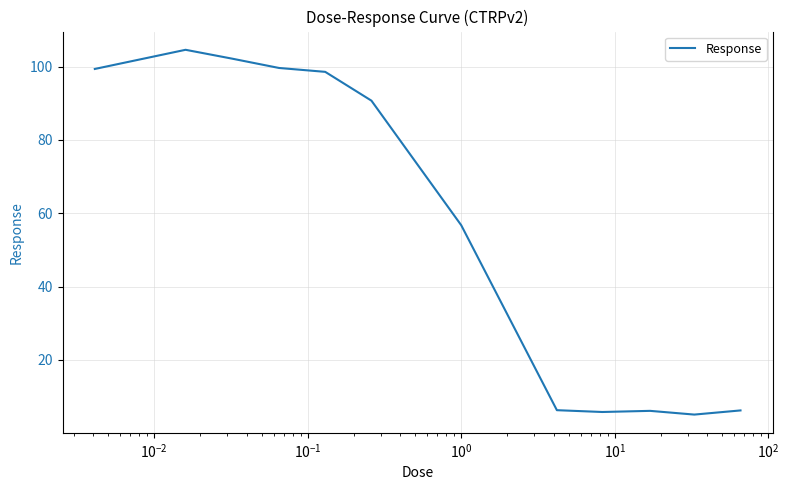

What is the smallest value displayed?

5.1